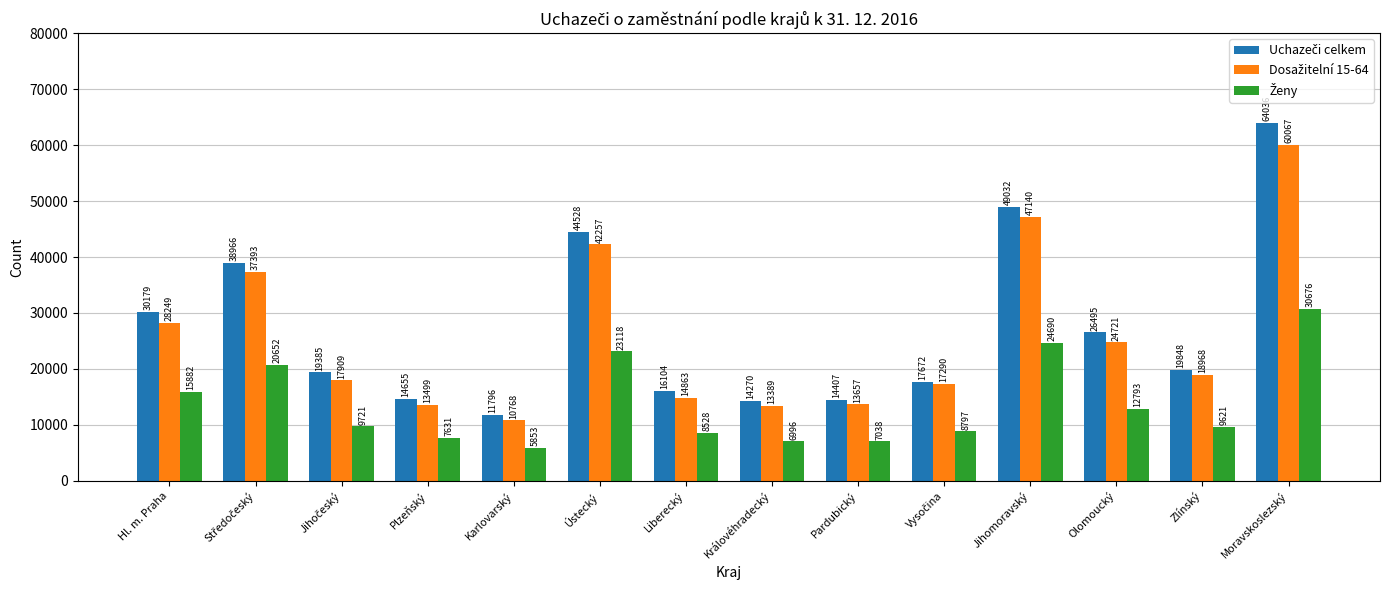

Which label corresponds to the smallest value in the chart?

Karlovarský